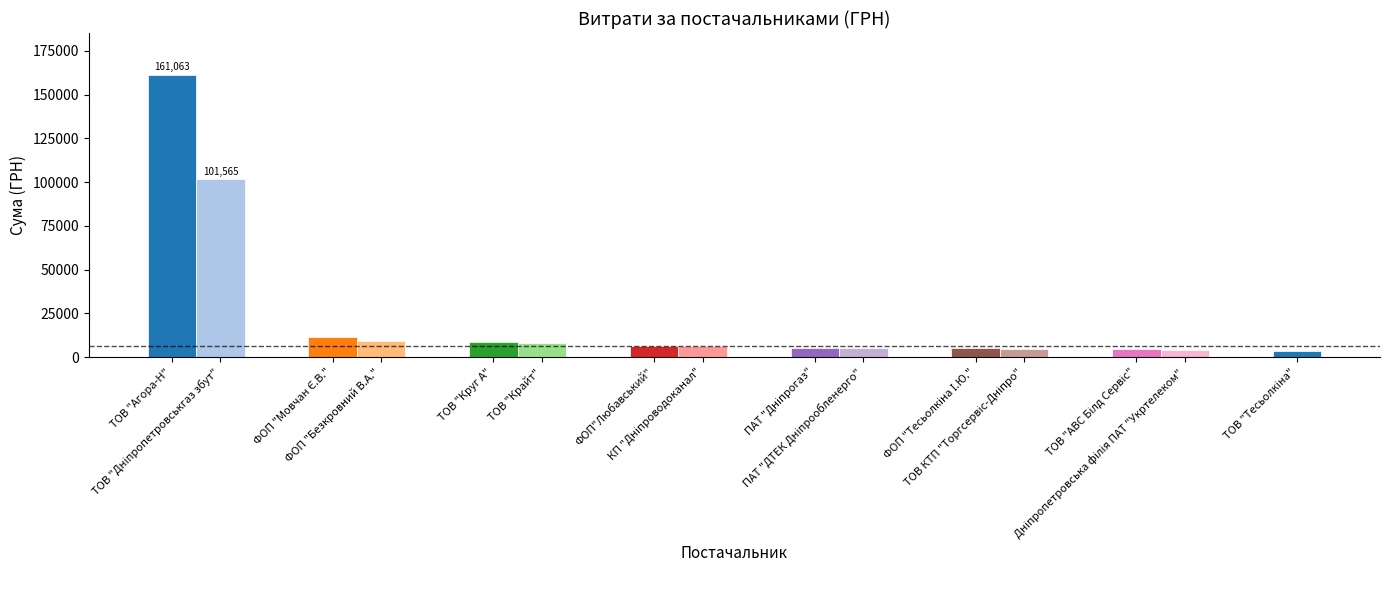

Which category has the highest value across all series?

ТОВ "Агора-Н"